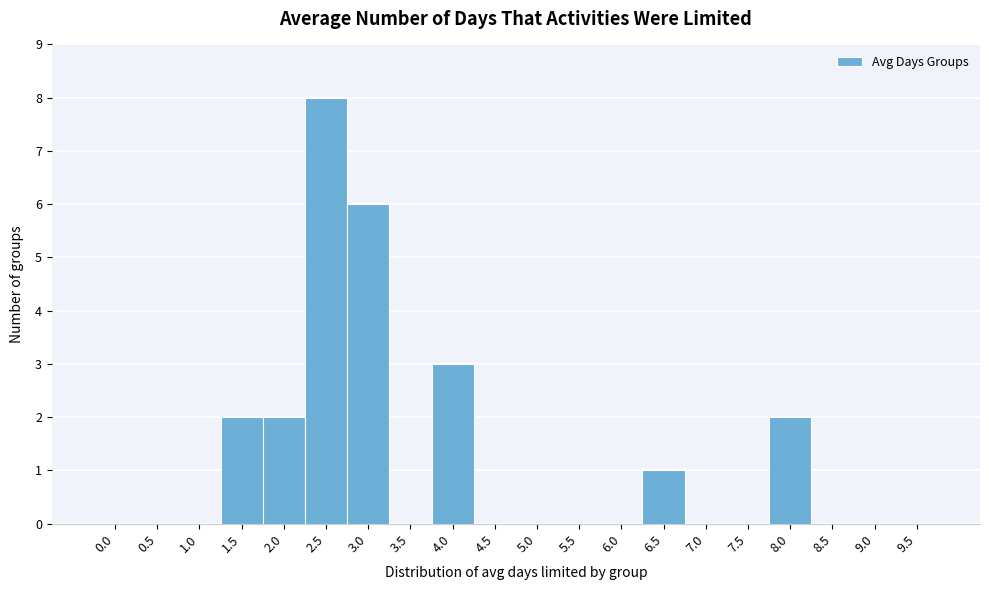

Reading left to right, list all the values displayed in this chart.

0.0=0	0.5=0	1.0=0	1.5=2	2.0=2	2.5=8	3.0=6	3.5=0	4.0=3	4.5=0	5.0=0	5.5=0	6.0=0	6.5=1	7.0=0	7.5=0	8.0=2	8.5=0	9.0=0	9.5=0